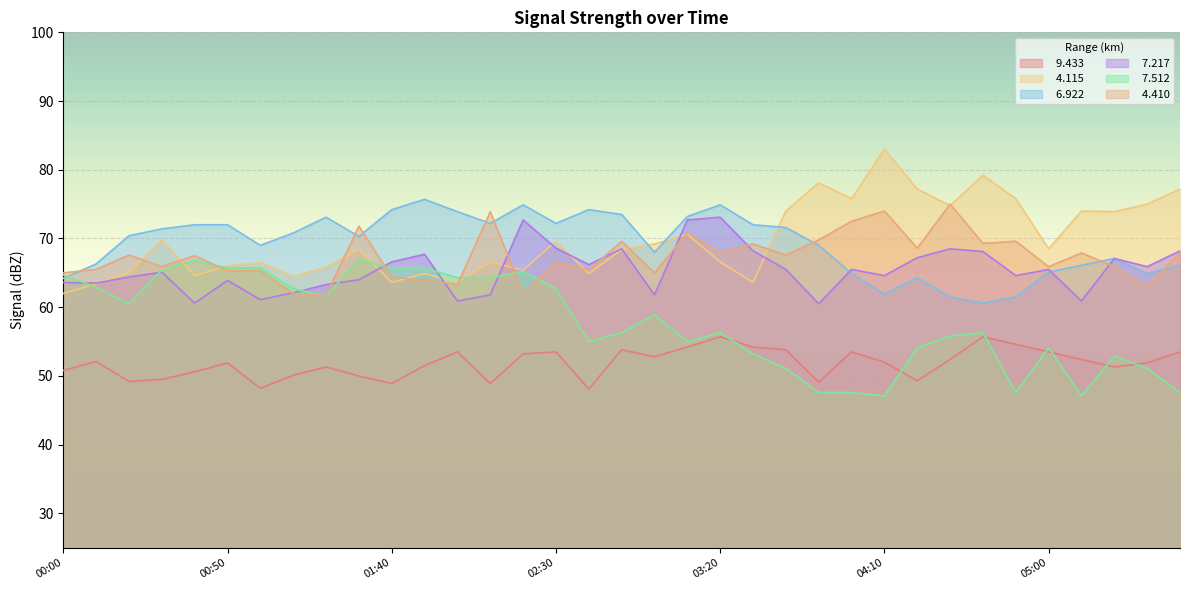

What is the greatest value displayed?

83.0